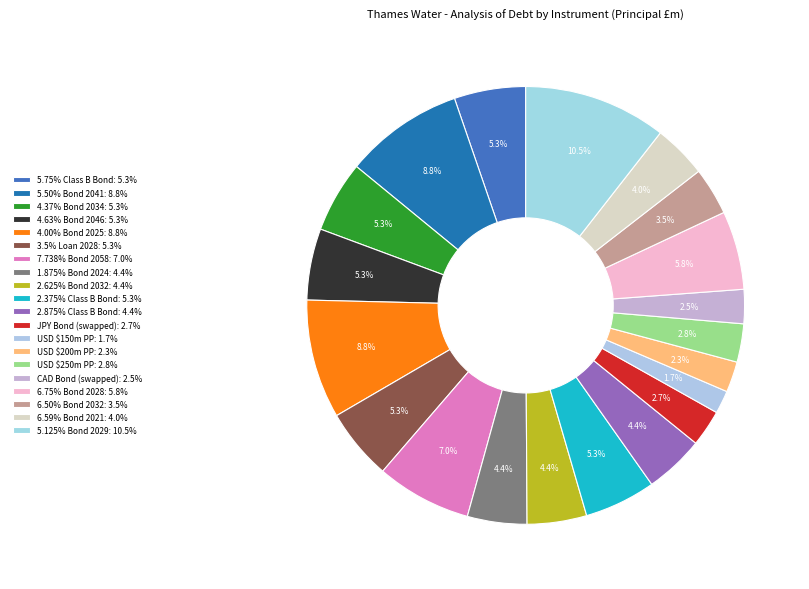

Does any single category account for the majority?

No